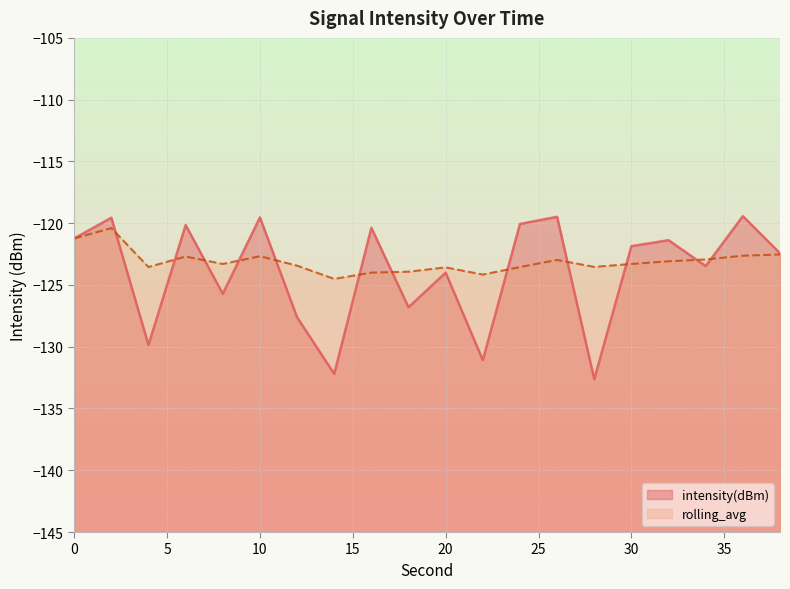

Which series changed the most between 22 and 24?

intensity(dBm)